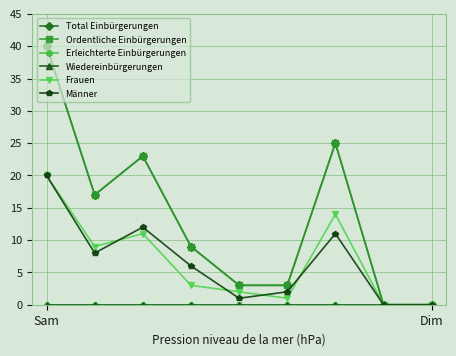

Is this an area chart (filled region under the line)?

No